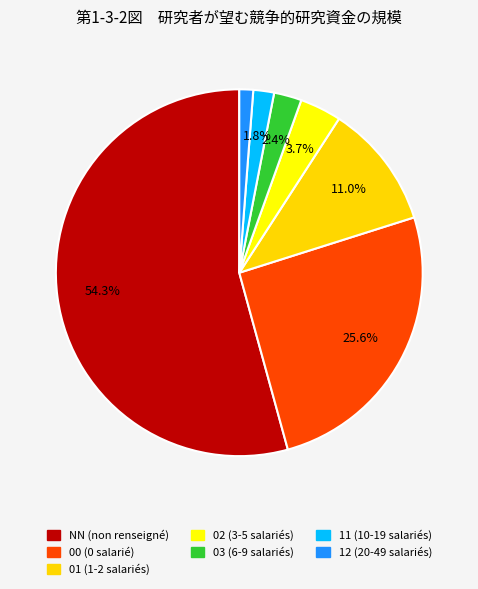

True or false: 00 accounts for 26% of the total.

True